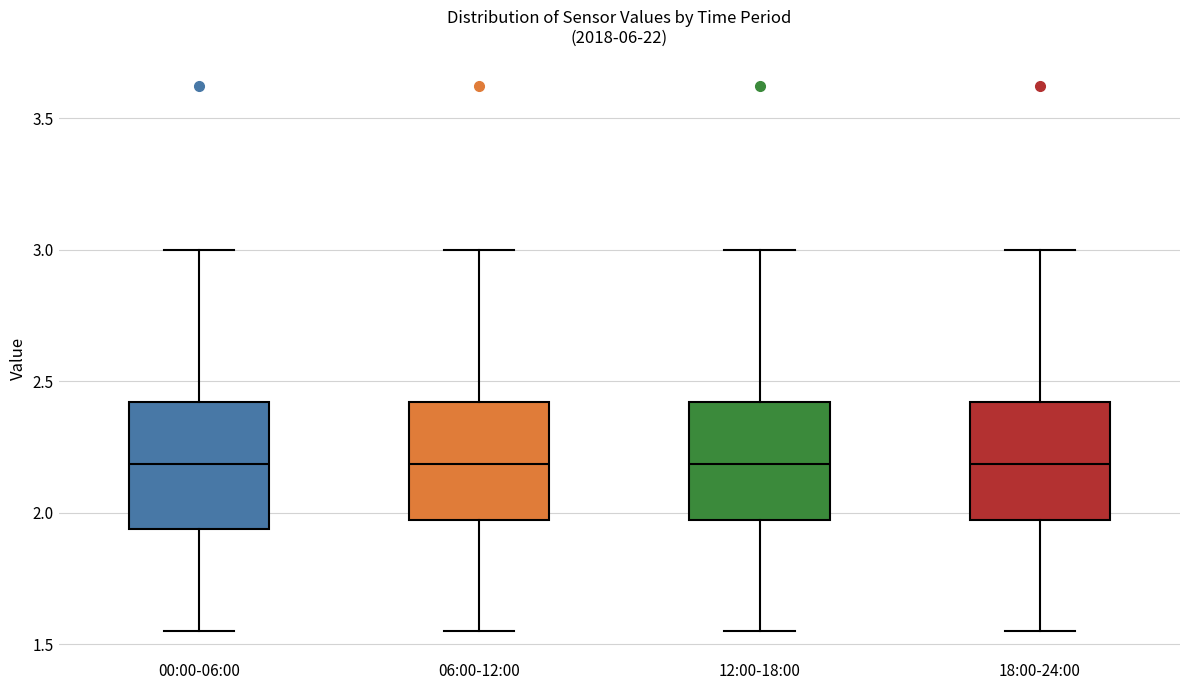

Reading left to right, read every box against the y-axis: the position of its median line, the range the box covers, and the ends of its whiskers. The values are not printed on the chart, so give them approximately, as read against the axis.

00:00-06:00: median 2.20, box 1.95 to 2.40, whiskers 1.55 to 3.00
06:00-12:00: median 2.20, box 1.95 to 2.40, whiskers 1.55 to 3.00
12:00-18:00: median 2.20, box 1.95 to 2.40, whiskers 1.55 to 3.00
18:00-24:00: median 2.20, box 1.95 to 2.40, whiskers 1.55 to 3.00